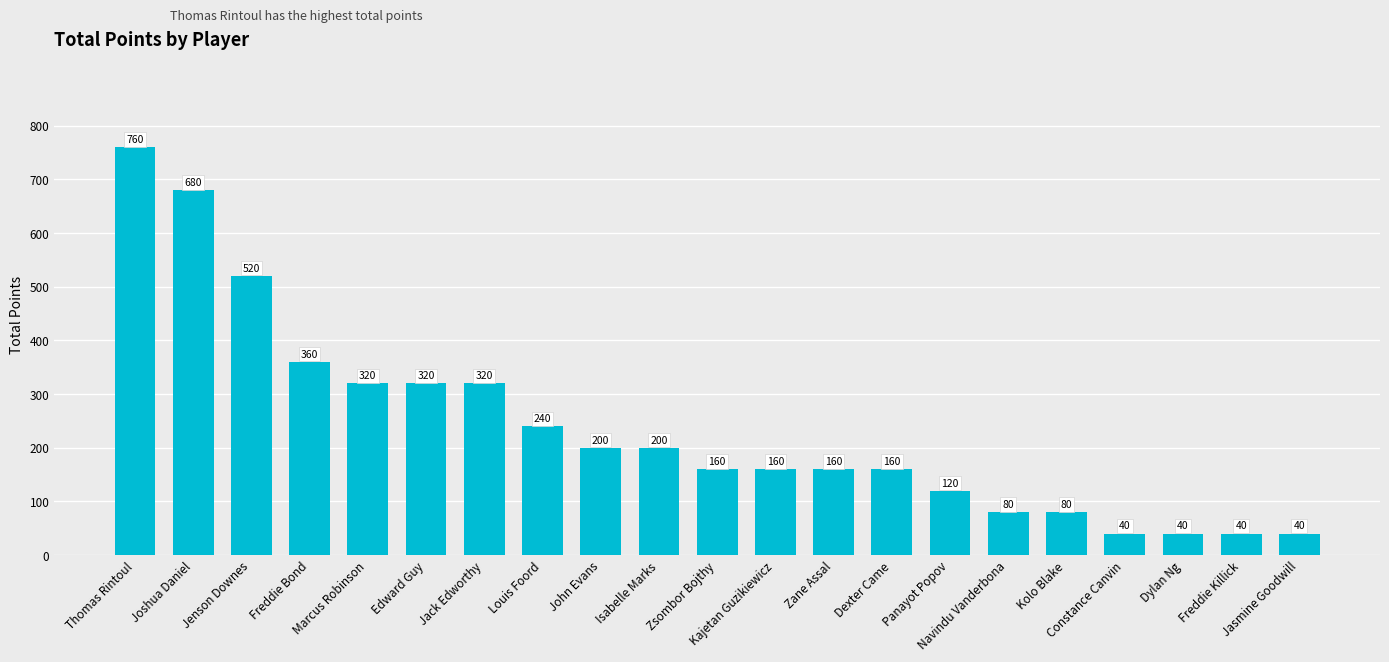

How many categories are shown in the chart?

21